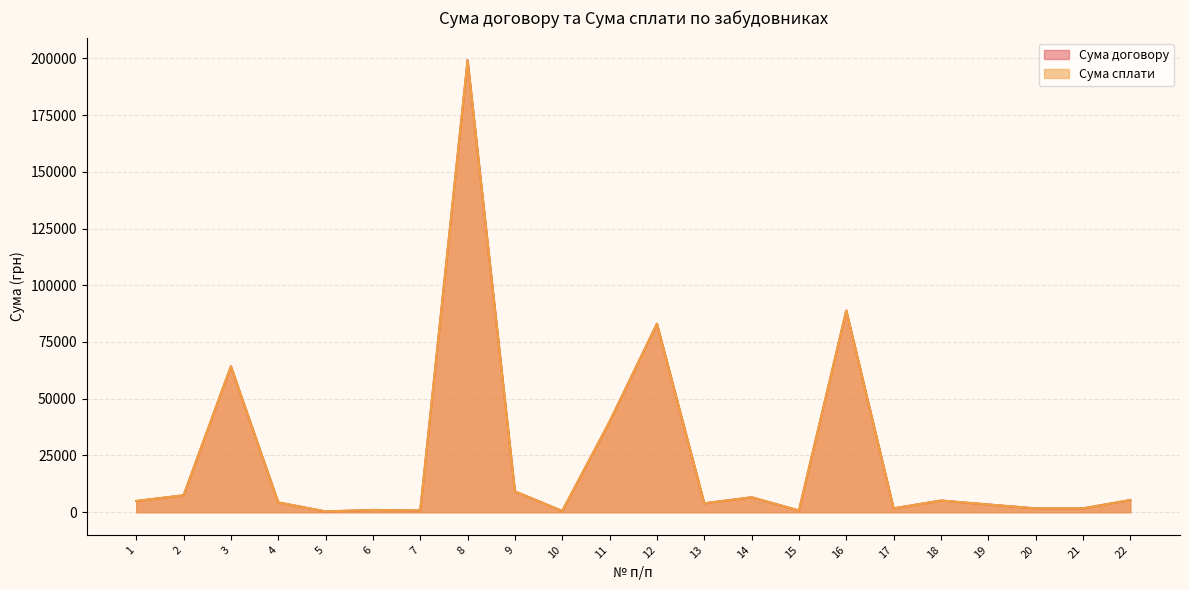

How many interior local valleys does the Сума сплати series have?

7